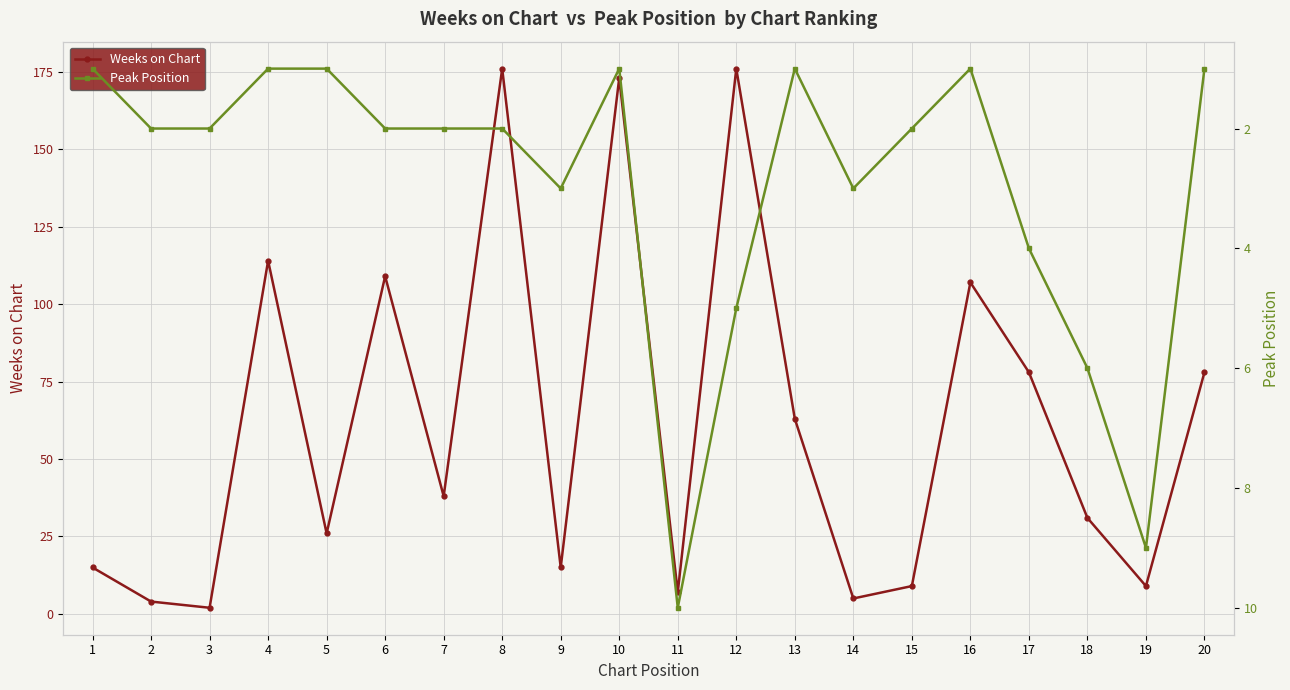

True or false: Peak Position has a value of 2 at 6.

True